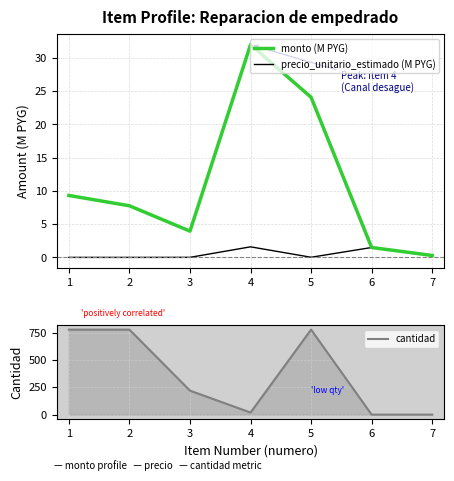

How many interior local valleys does the precio_unitario_estimado (M PYG) series have?

2